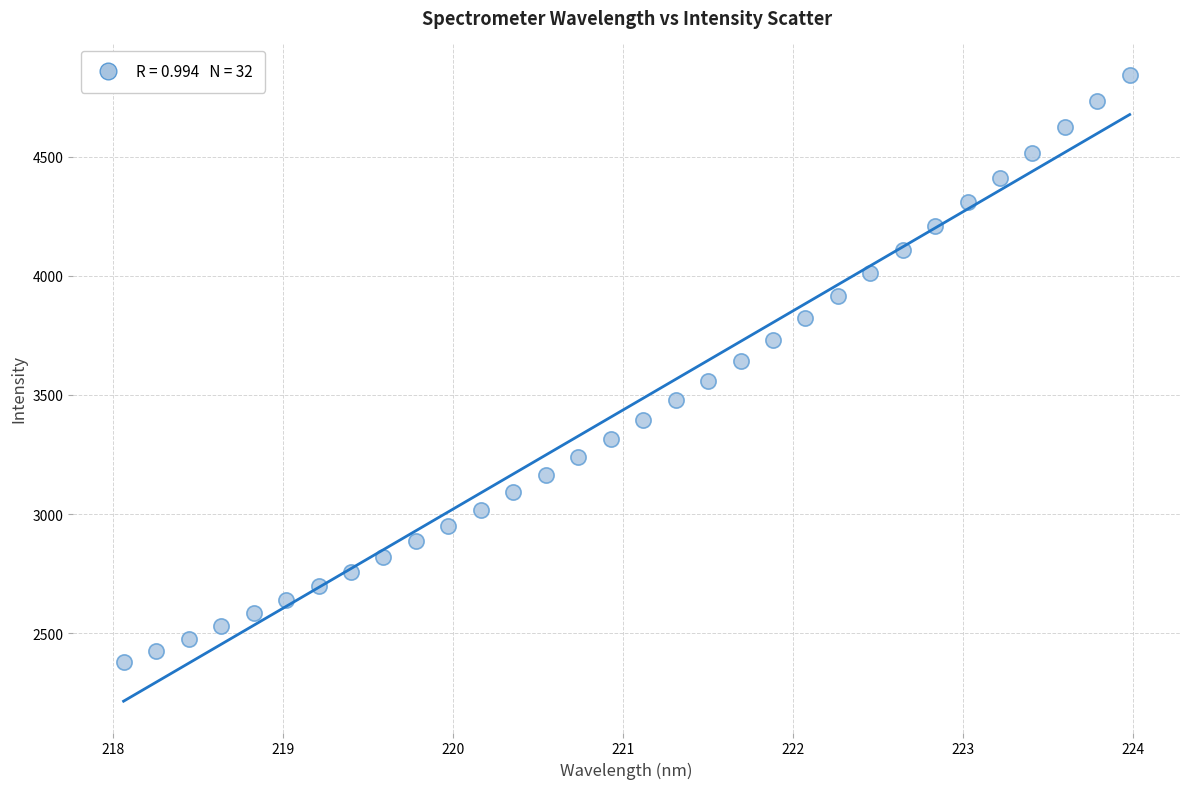

What is the range of X values (max minus min)?

5.9